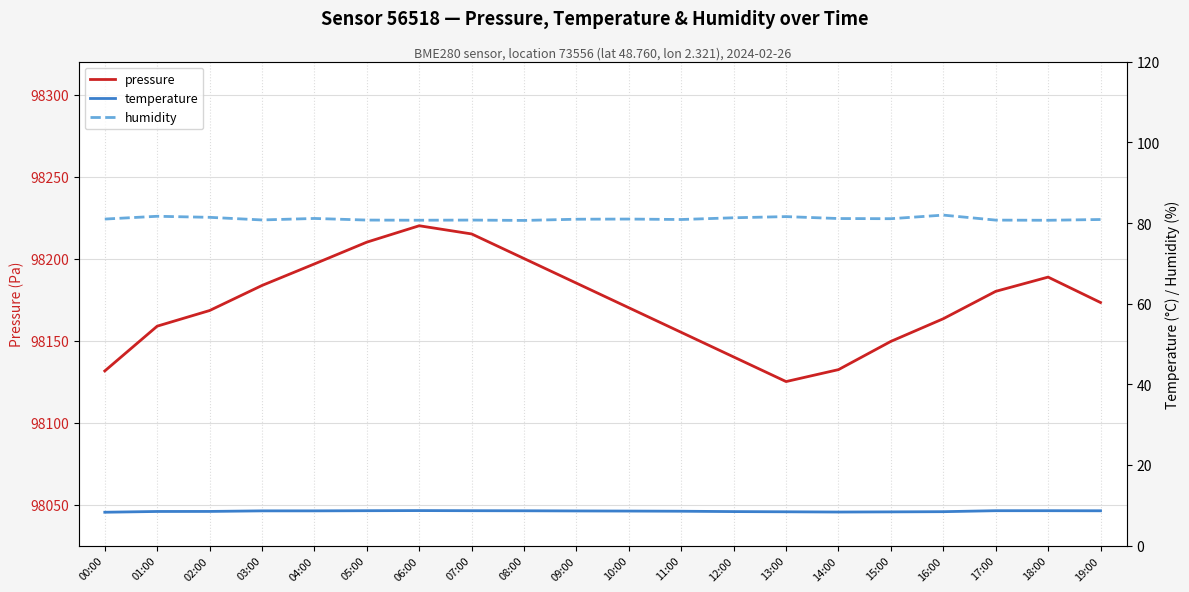

True or false: pressure has more than 2 interior local peaks.

False